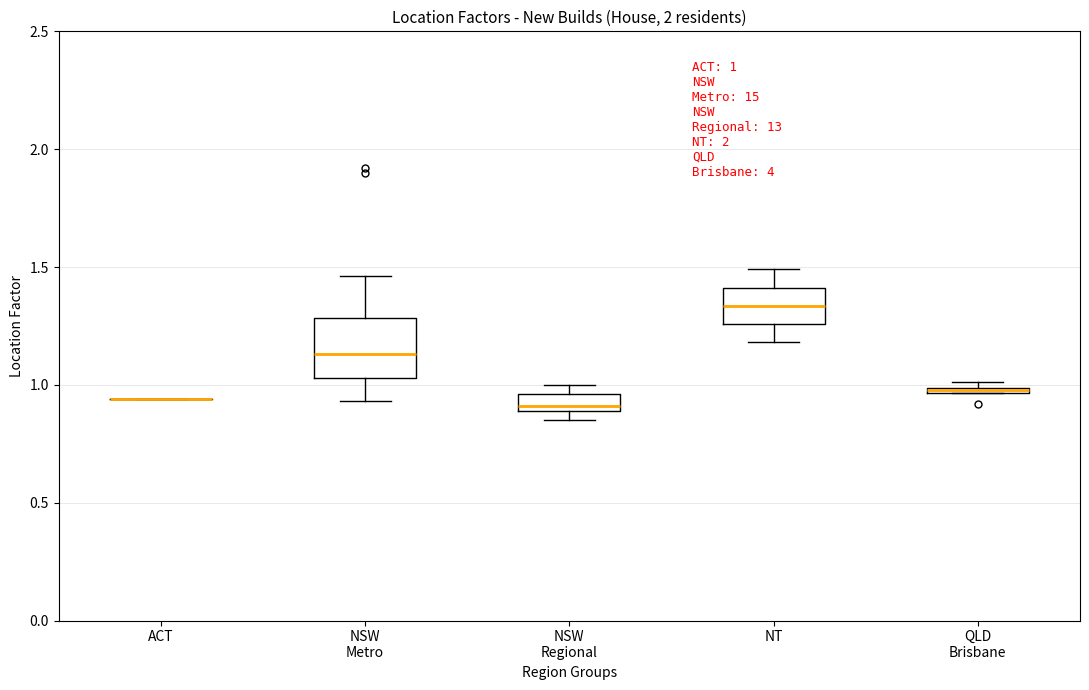

Which box is the tallest, from its lower edge to its upper edge?

NSW Metro